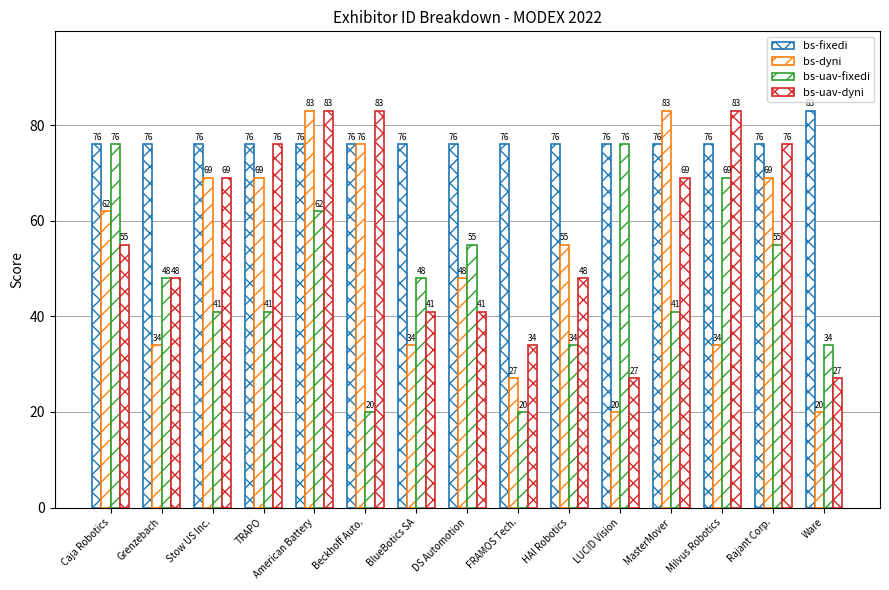

How many distinct data groups are displayed?

4